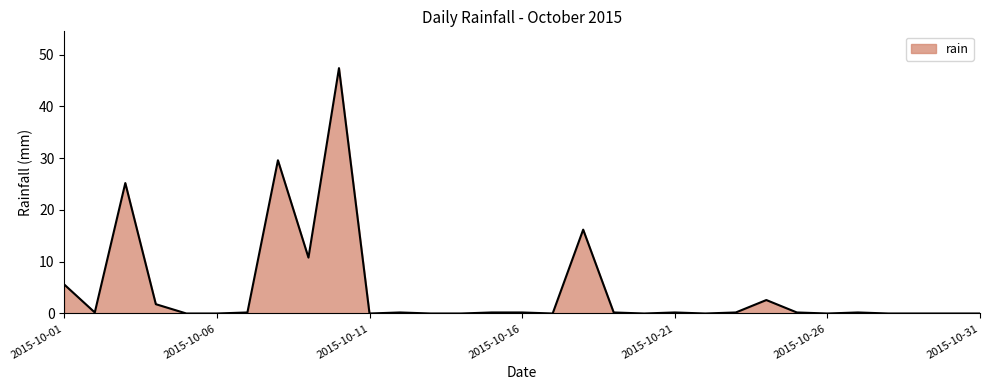

What is the difference between the maximum and minimum values?

47.4